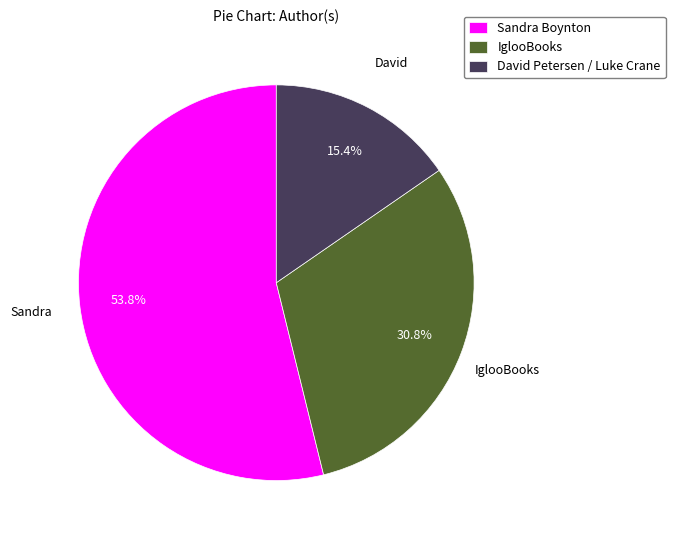

True or false: Sandra Boynton accounts for 54% of the total.

True